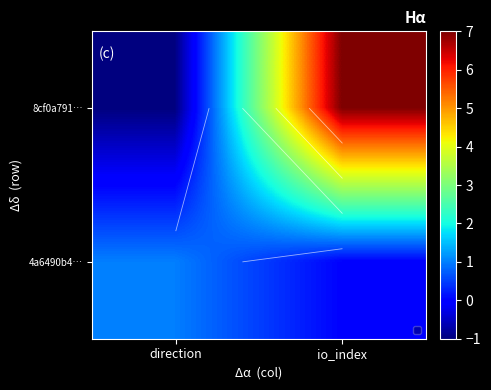

List the series in order of their peak value, highest first.

8cf0a791…, 4a6490b4…